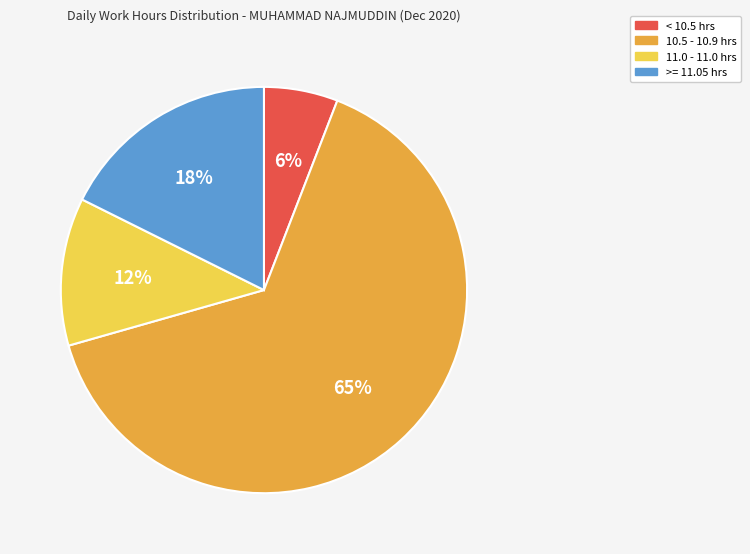

Does any single category account for the majority?

Yes